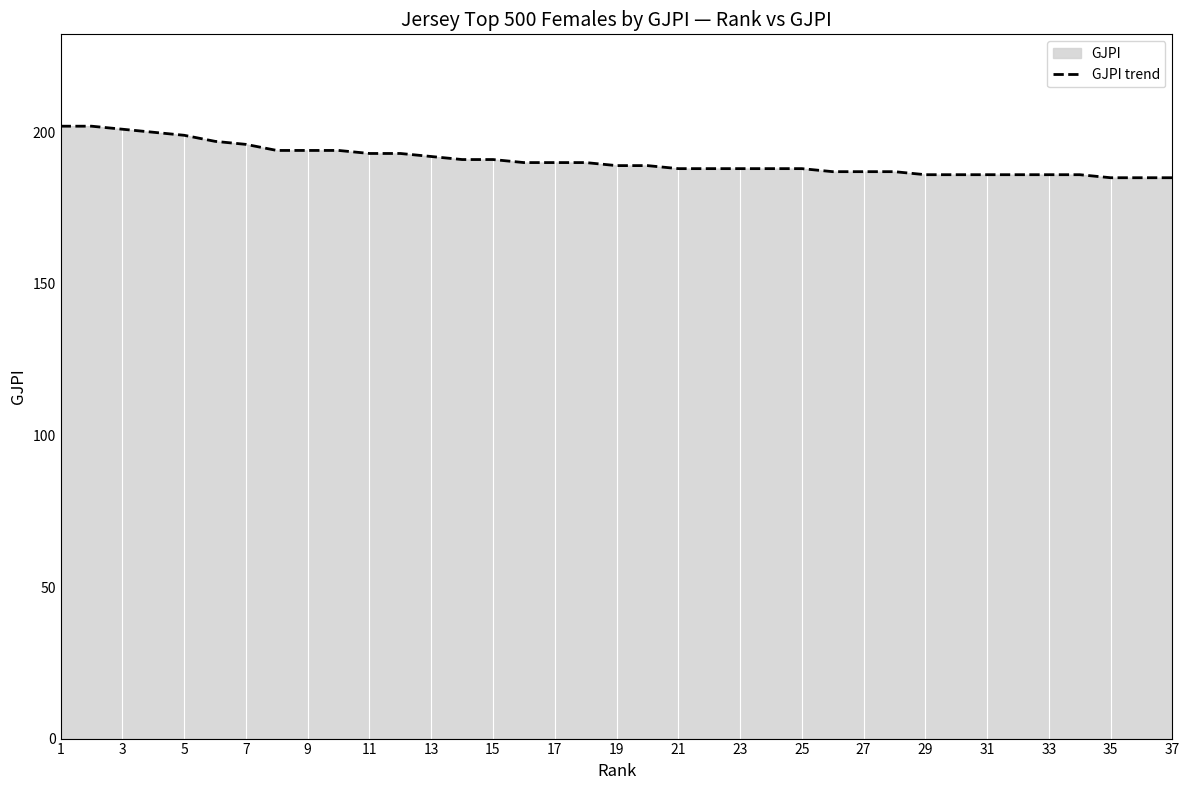

What is the ratio of the value at 19 to the value at 29?

1.0